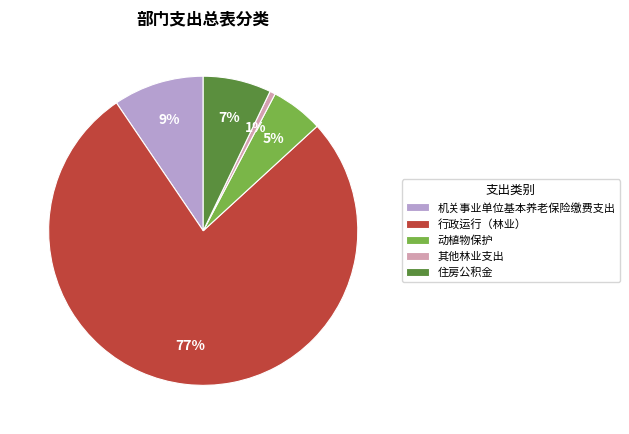

To the nearest percent, what is the combined percentage of 机关事业单位基本养老保险缴费支出 and 其他林业支出?

10%